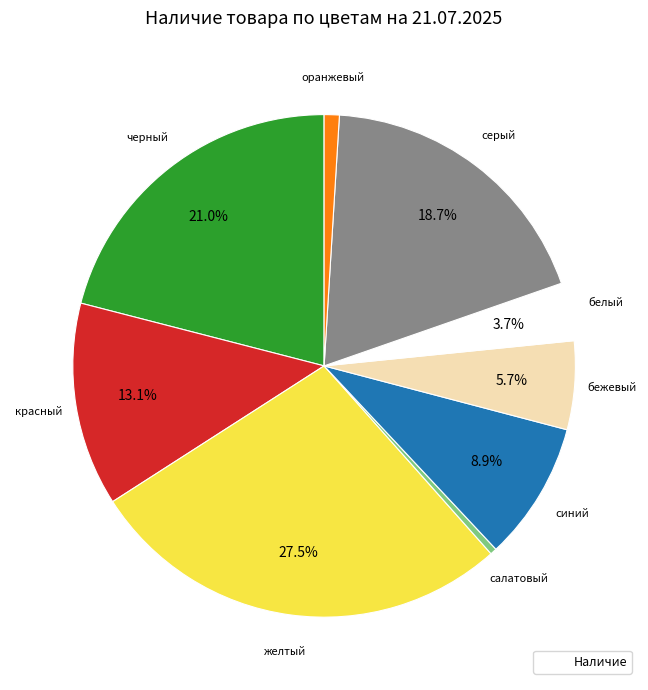

Is there any slice that represents more than half of the pie?

No